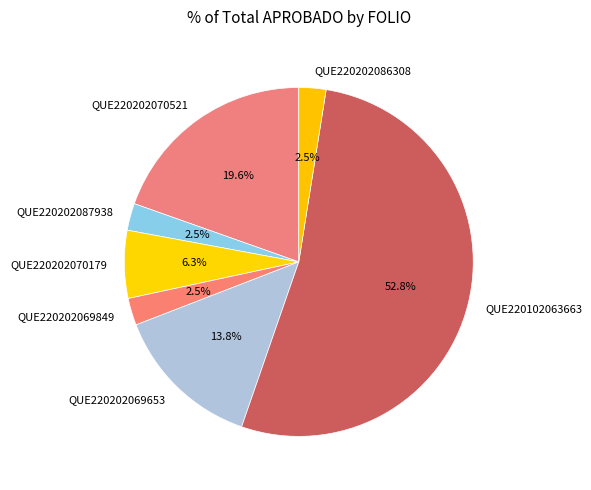

Which category has the biggest portion of the pie?

QUE220102063663